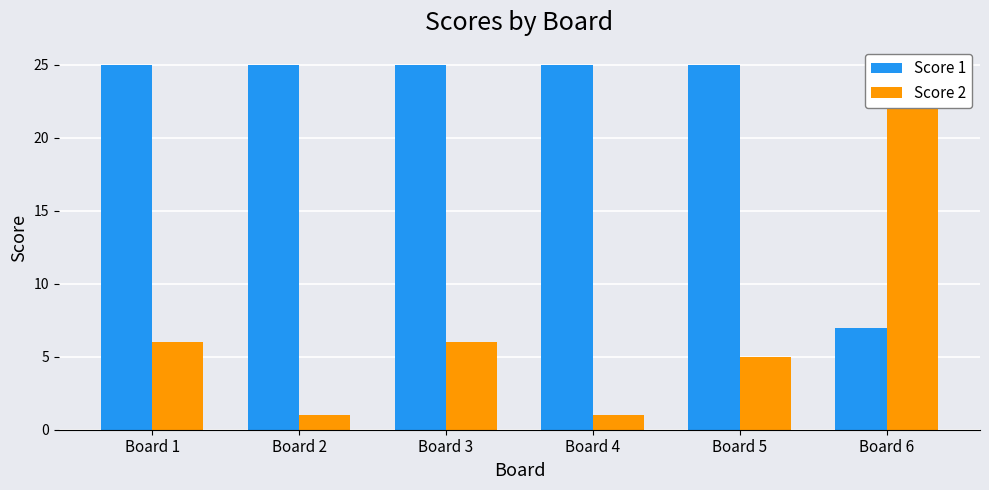

At Board 3, list the series in order from smallest to largest.

Score 2, Score 1